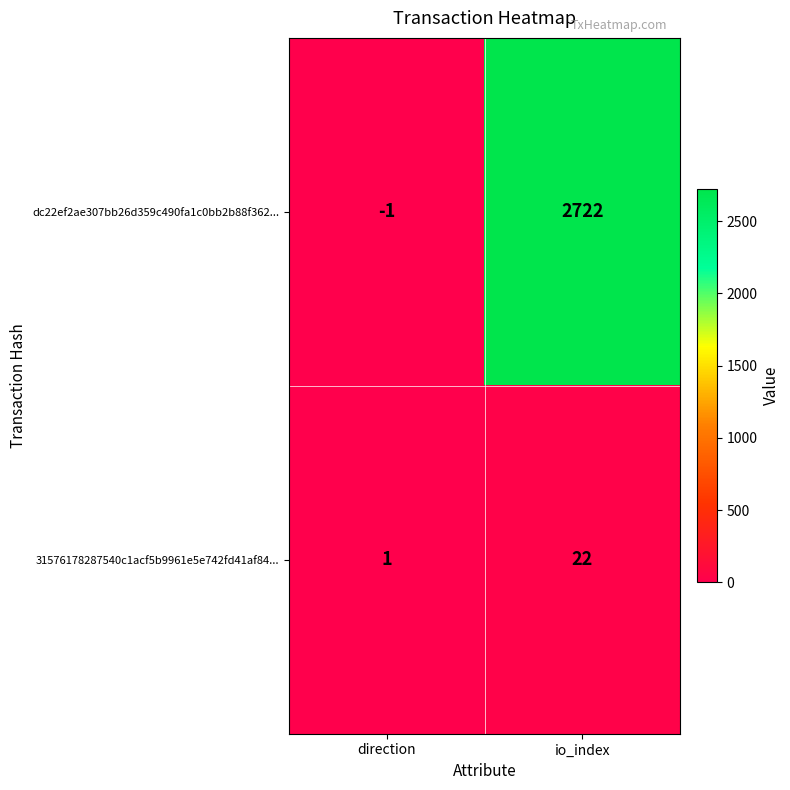

Is it true that 31576178287540c1acf5b9961e5e742fd41af84... equals 0 at direction?

False